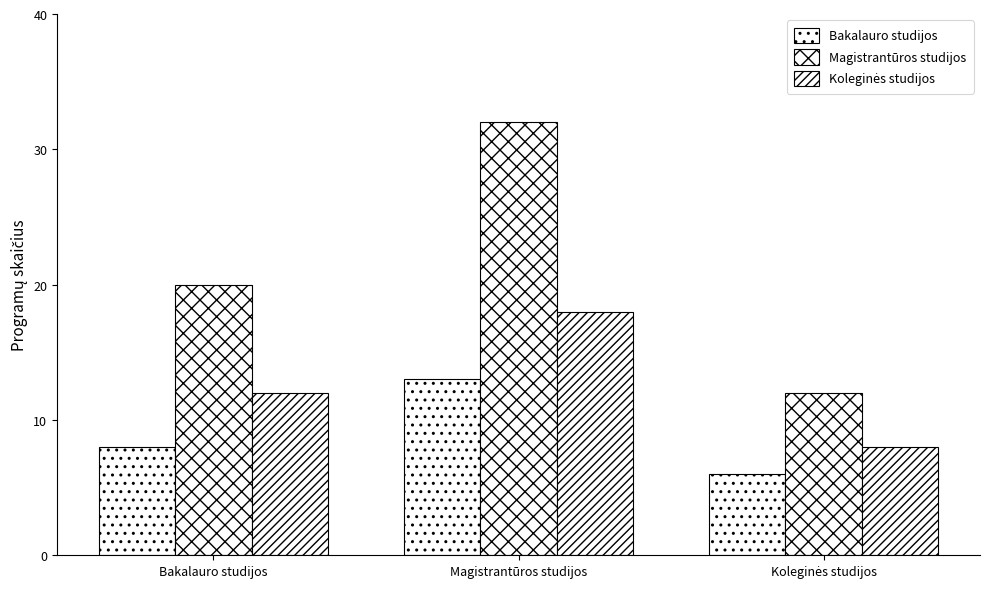

Are the bars horizontal?

No